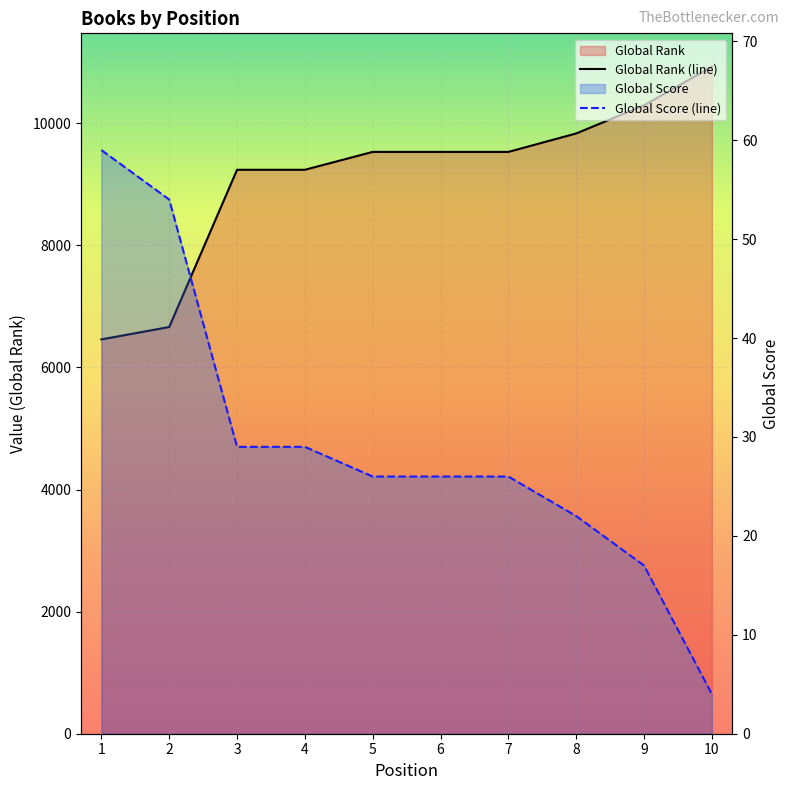

At 7, list the series in order from smallest to largest.

Global Score, Global Rank